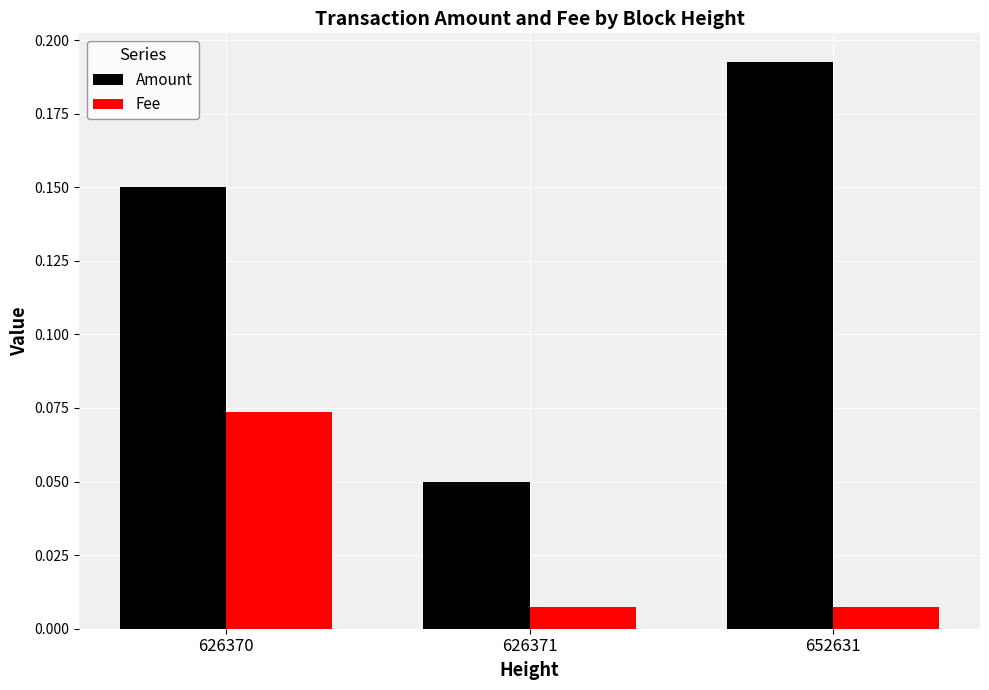

Which category has the highest value in the Amount series?

652631